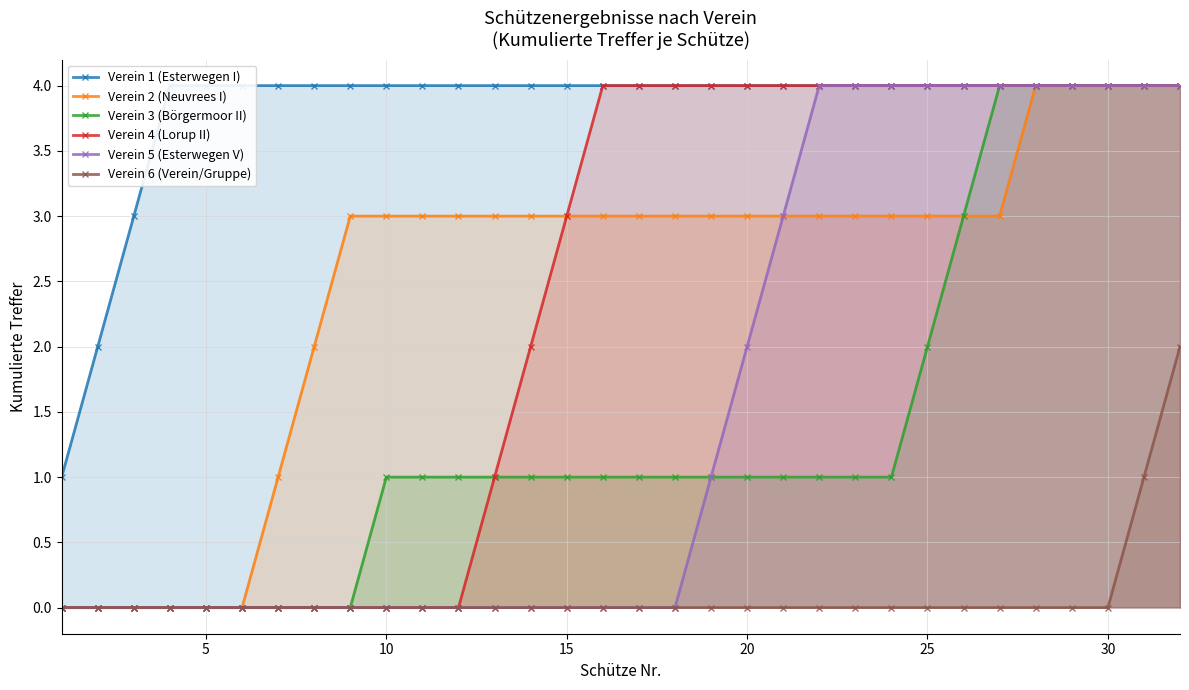

The value of Verein 2 (Neuvrees I) at 10 is 3. True or false?

True